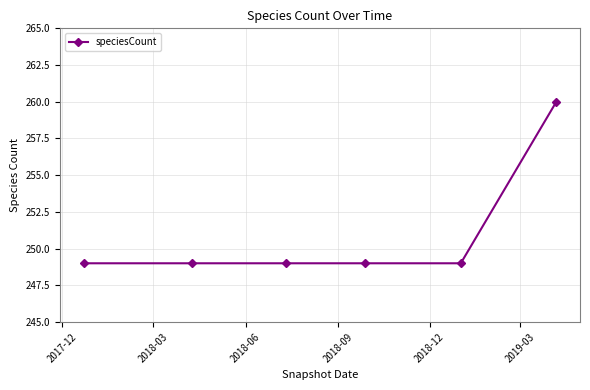

What is the average value?

251